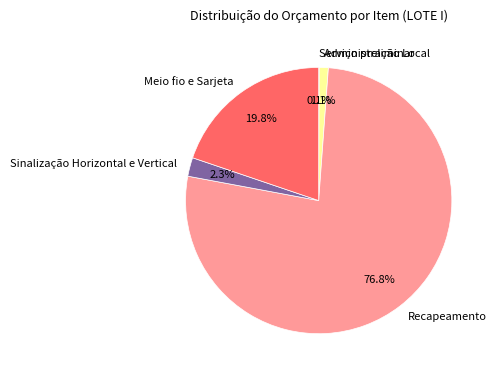

Is there any slice that represents more than half of the pie?

Yes